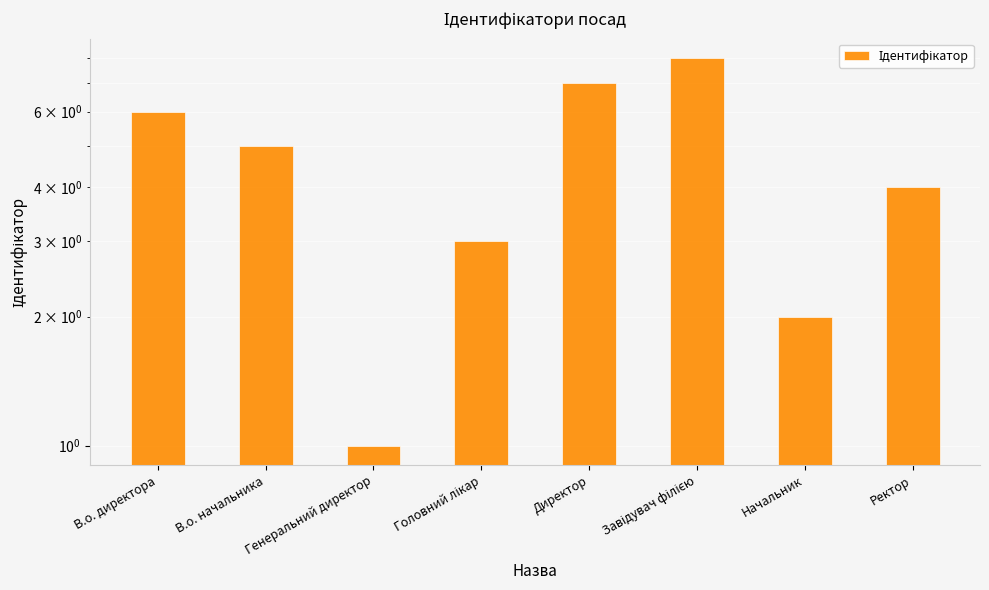

What is the sum of all values?

36